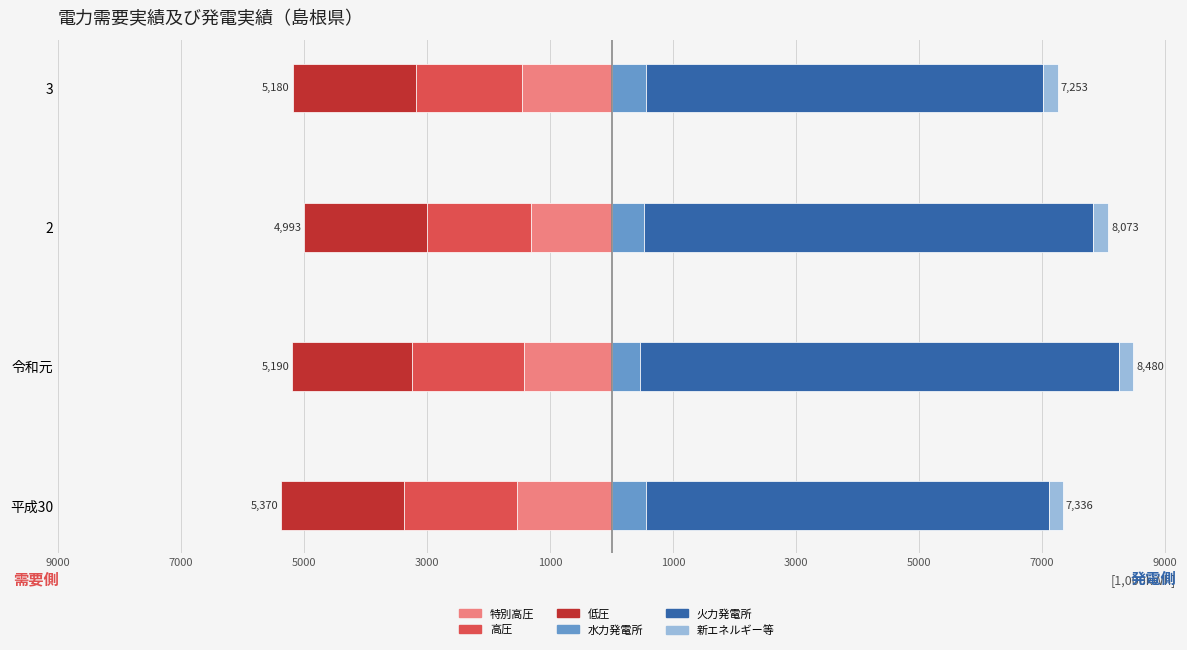

How many bars are there in total?

24